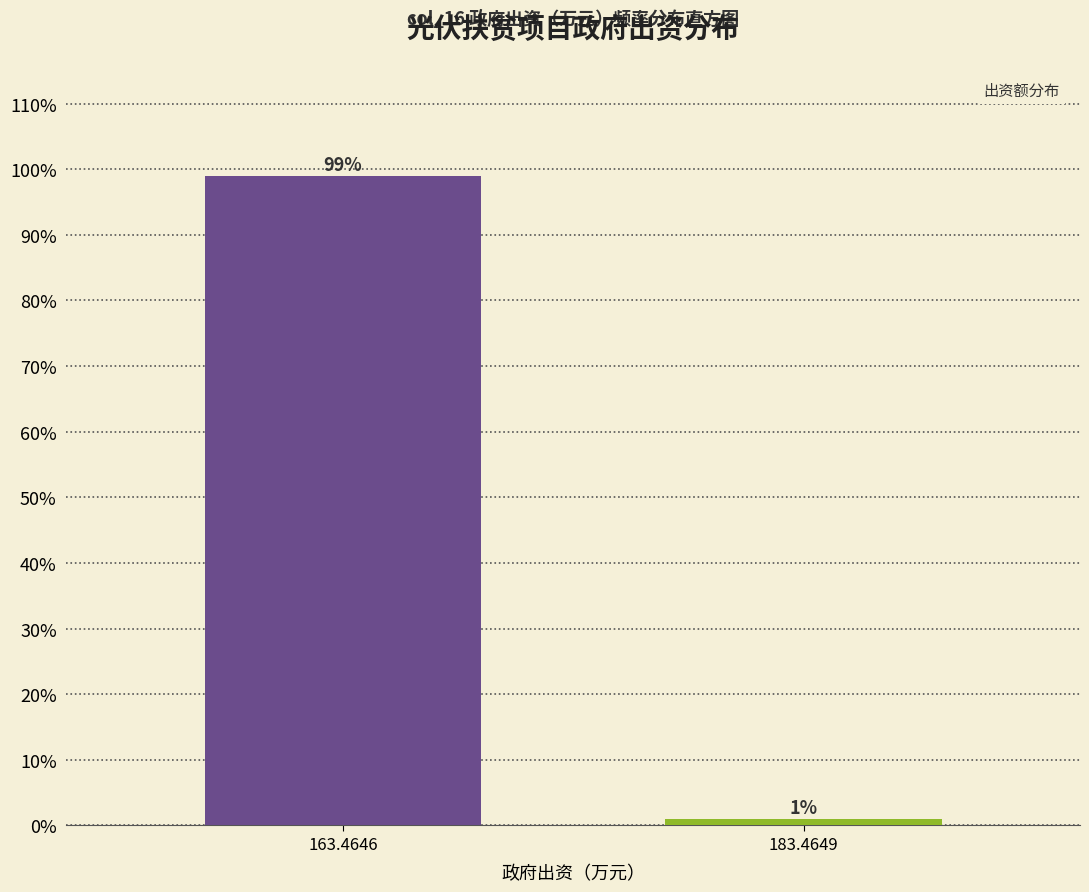

Reading left to right, list all the values displayed in this chart.

99	1